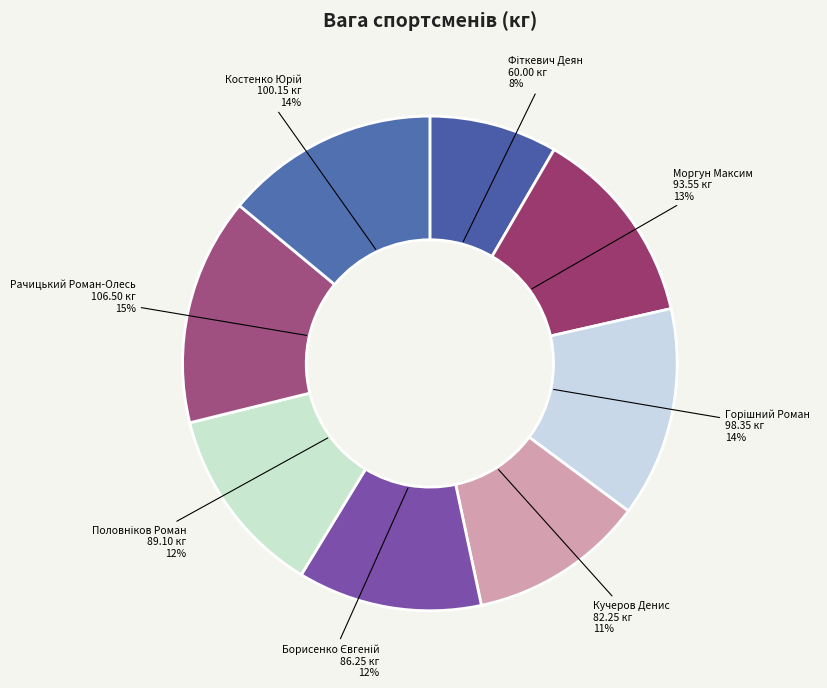

What is the largest slice in the pie chart?

Рачицький Роман-Олесь